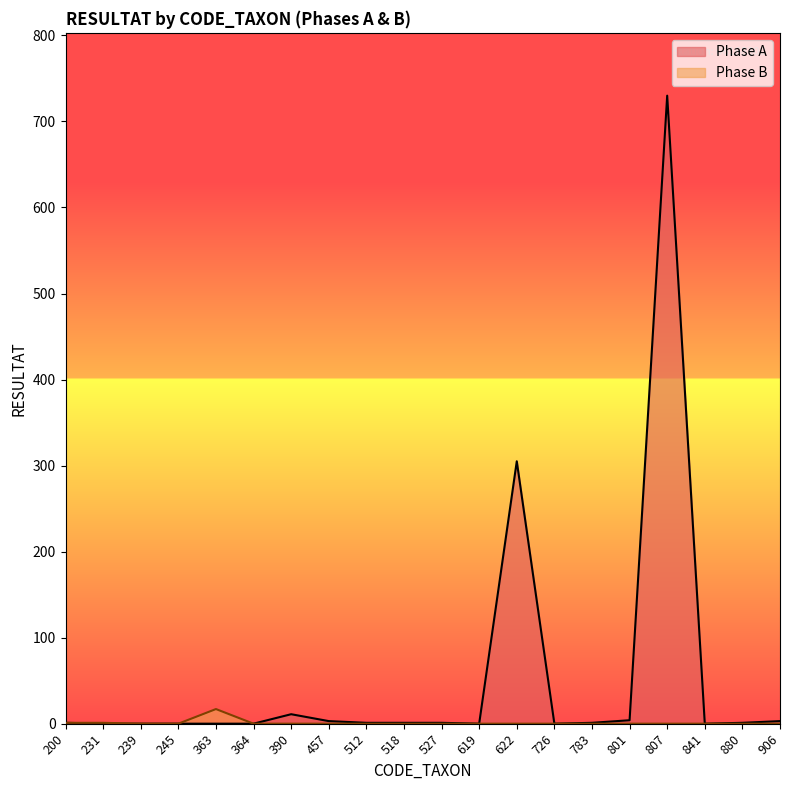

What is the difference between the maximum and minimum values in the Phase B series?

17